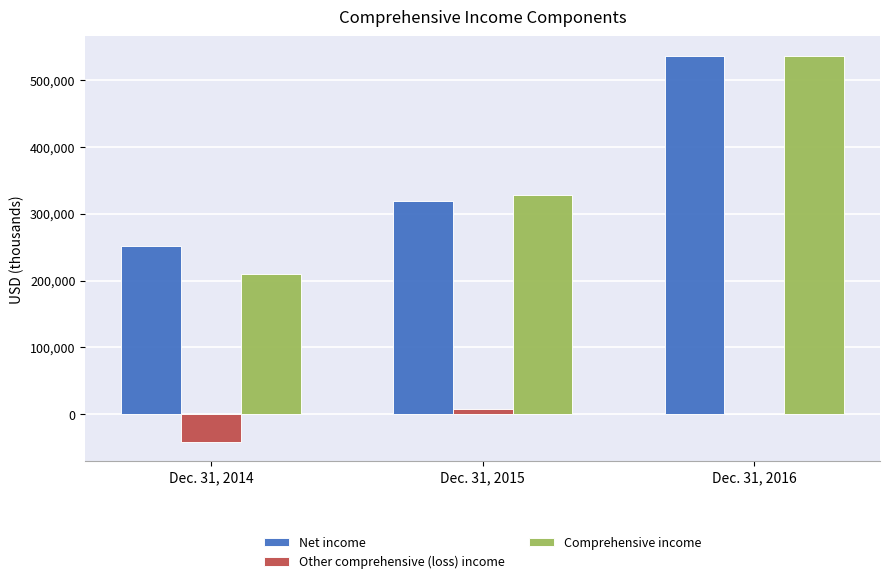

What is the maximum value shown in the chart?

536112